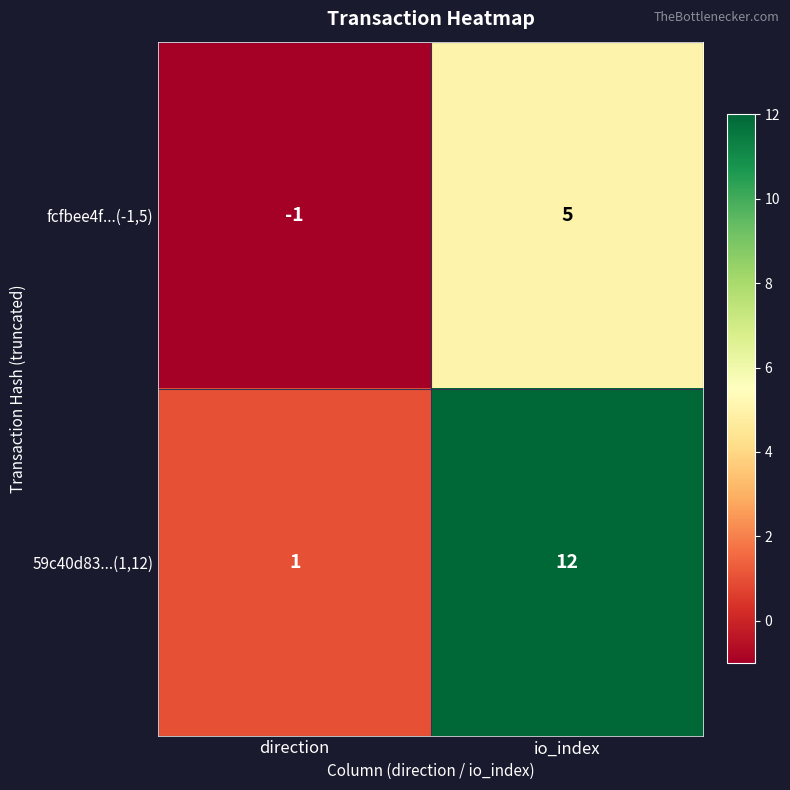

How many data points does each series have?

2